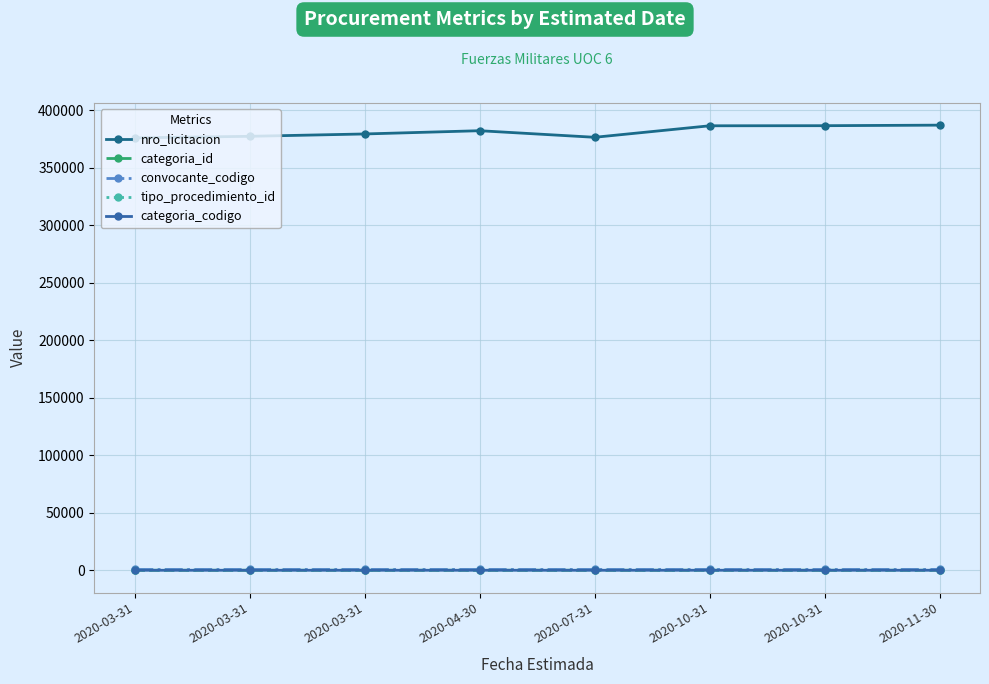

What is the difference between the categoria_id values at 2020-11-30 and 2020-03-31?

22